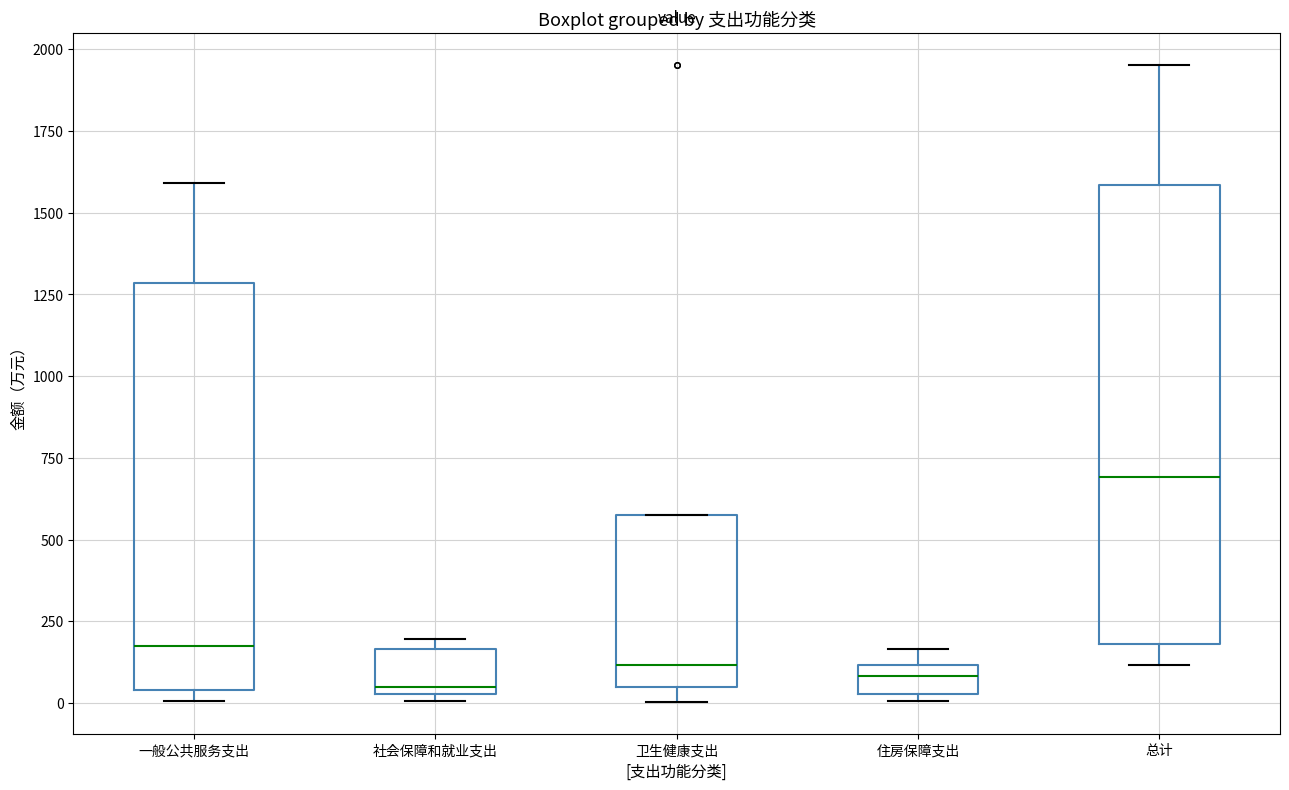

Reading left to right, transcribe this box plot: for each box, give where its median line is, the range the box spans, and where its two whiskers end, as read against the y-axis. The values are not printed on the chart, so give them approximately, as read against the axis.

一般公共服务支出: median 150, box 50 to 1300, whiskers 0 to 1600
社会保障和就业支出: median 50 (just above the box's lower edge), box 50 to 150, whiskers 0 to 200
卫生健康支出: median 100, box 50 to 600, whiskers 0 to 600
住房保障支出: median 100 (inside the box), box 50 to 100, whiskers 0 to 150
总计: median 700, box 200 to 1600, whiskers 100 to 1950